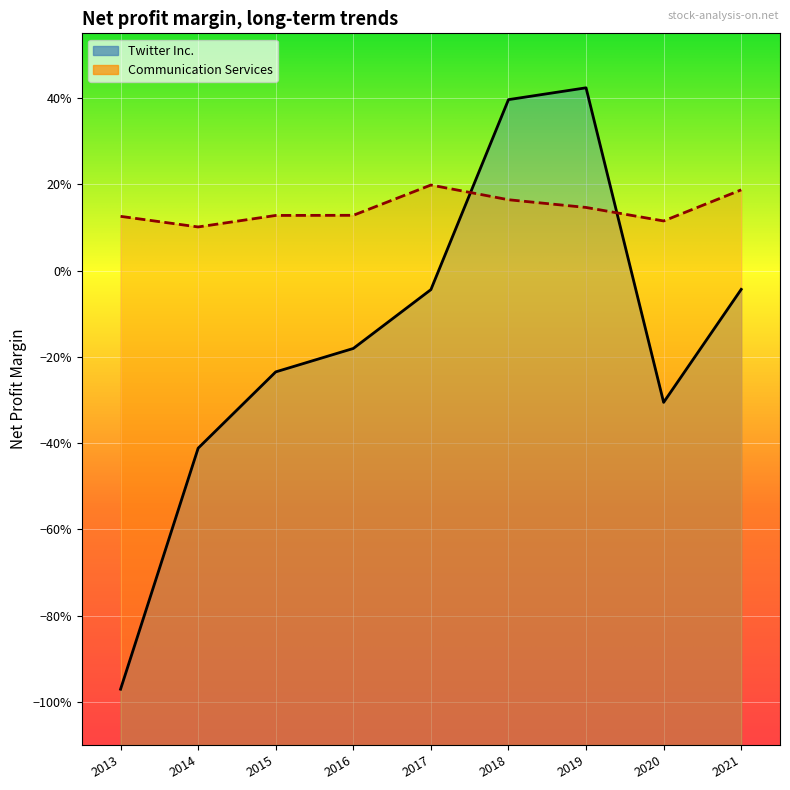

What is the highest value of the Communication Services series?

0.2